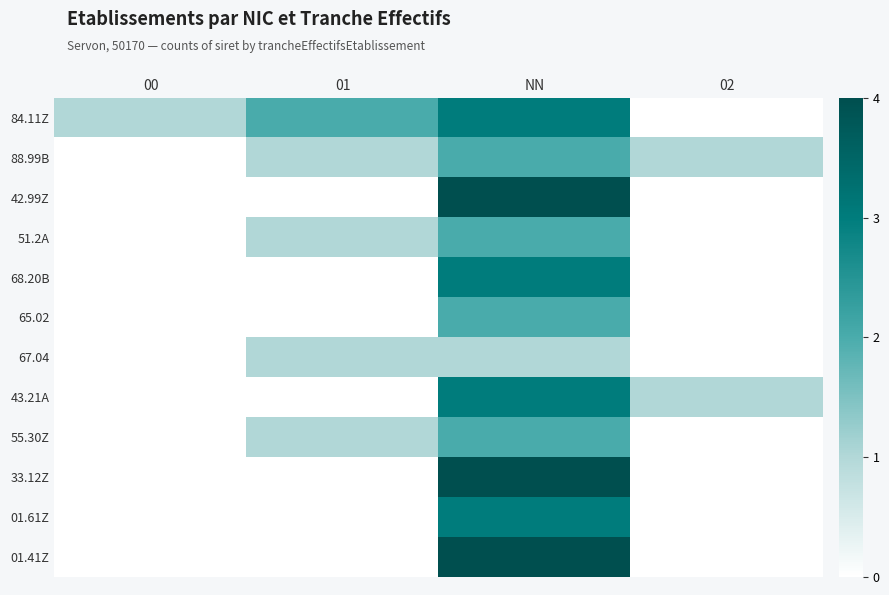

List the series in order of their peak value, highest first.

42.99Z, 33.12Z, 01.41Z, 84.11Z, 68.20B, 43.21A, 01.61Z, 88.99B, 51.2A, 65.02, 55.30Z, 67.04